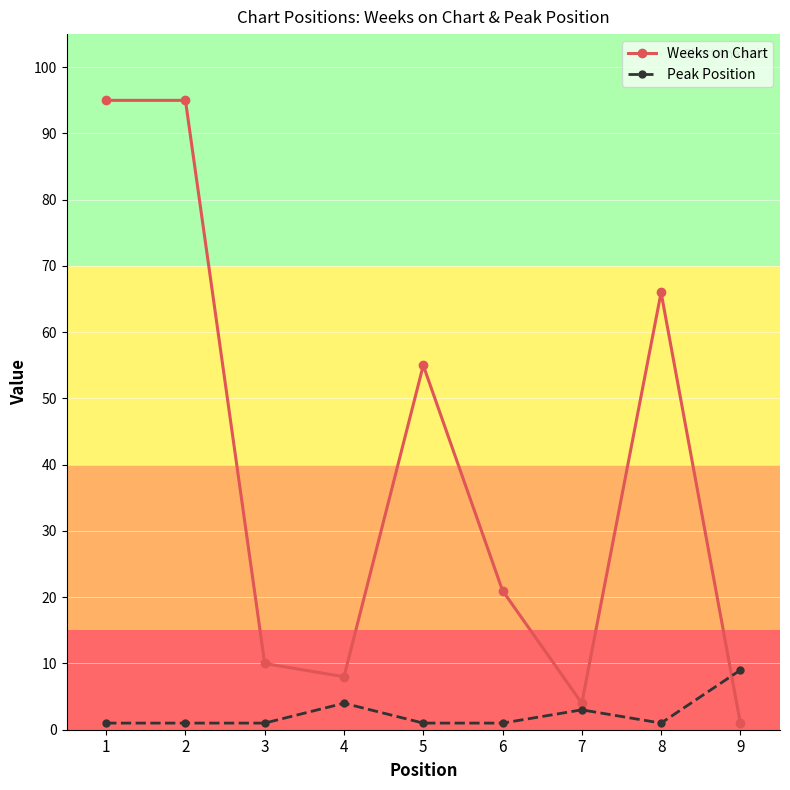

What is the minimum value for Peak Position?

1